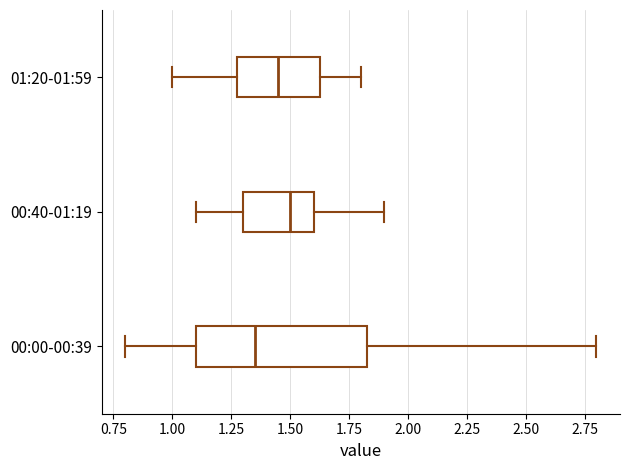

Reading bottom to top, transcribe this box plot: for each box, give where its median line is, the range the box spans, and where its two whiskers end, as read against the x-axis. The values are not printed on the chart, so give them approximately, as read against the axis.

00:00-00:39: median 1.35, box 1.10 to 1.85, whiskers 0.80 to 2.80
00:40-01:19: median 1.50, box 1.30 to 1.60, whiskers 1.10 to 1.90
01:20-01:59: median 1.45, box 1.30 to 1.65, whiskers 1.00 to 1.80